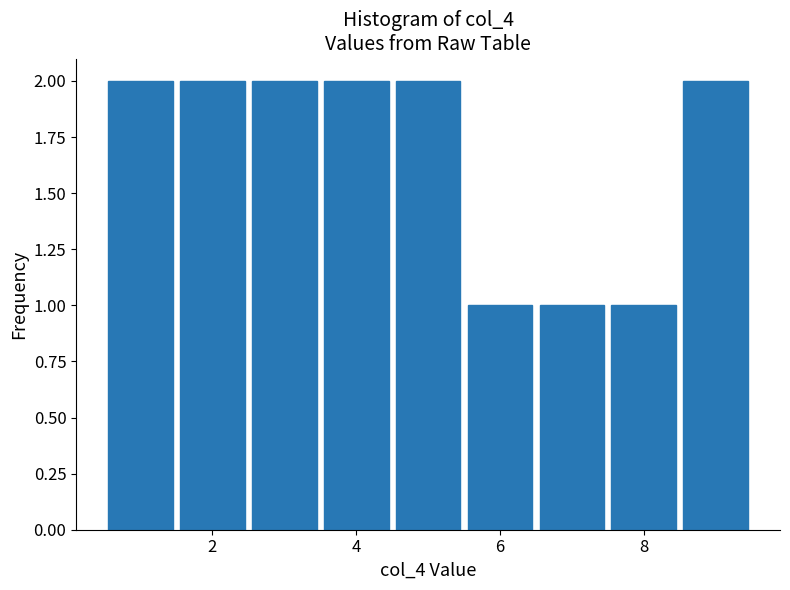

What is the height of the bar covering 0.5 to 1.5 on the x-axis? Neither the bar edges nor the heights are printed on the chart, so give them approximately, as read against the axes.

2